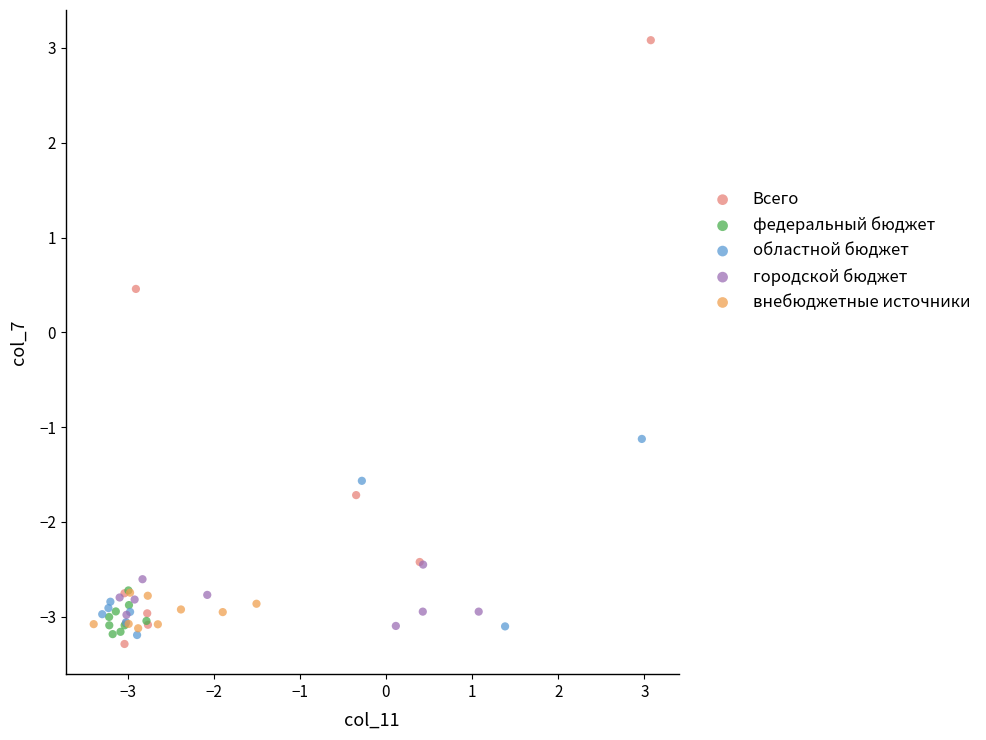

Which series reaches the maximum Y coordinate?

Всего